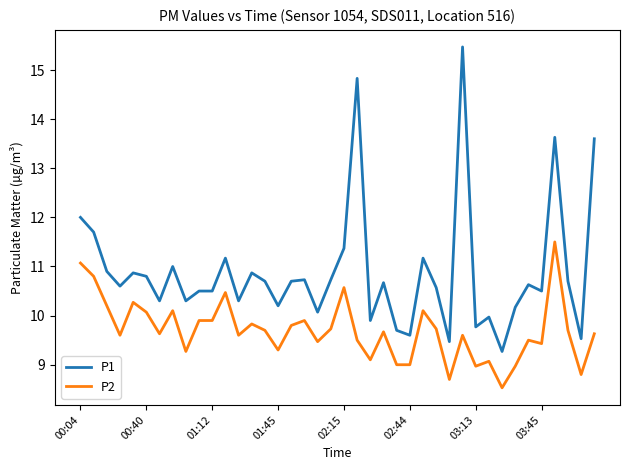

What are all the series names shown in the legend?

P1, P2